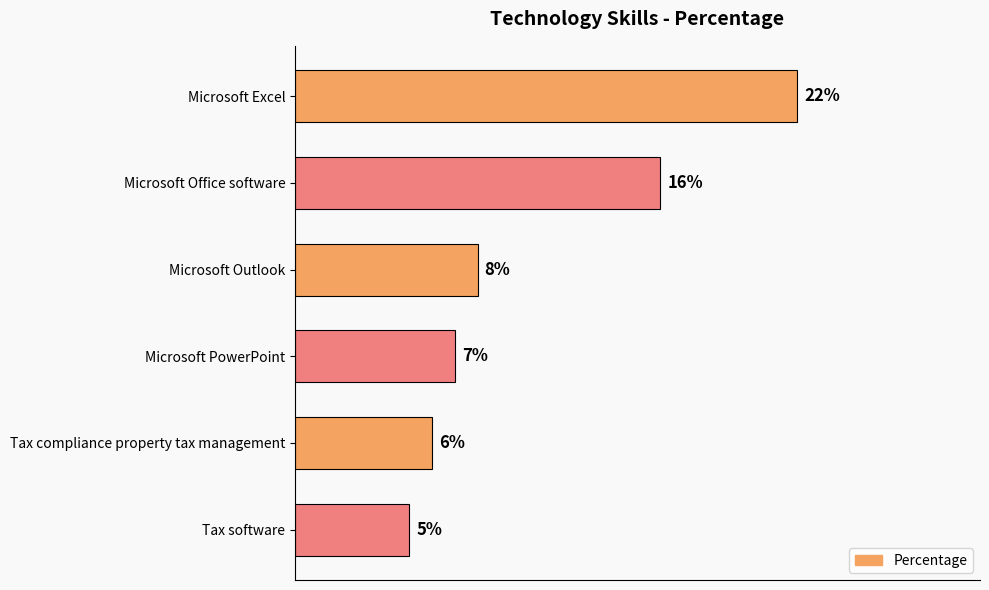

Rank the categories by value from highest to lowest.

Microsoft Excel, Microsoft Office software, Microsoft Outlook, Microsoft PowerPoint, Tax compliance property tax management, Tax software